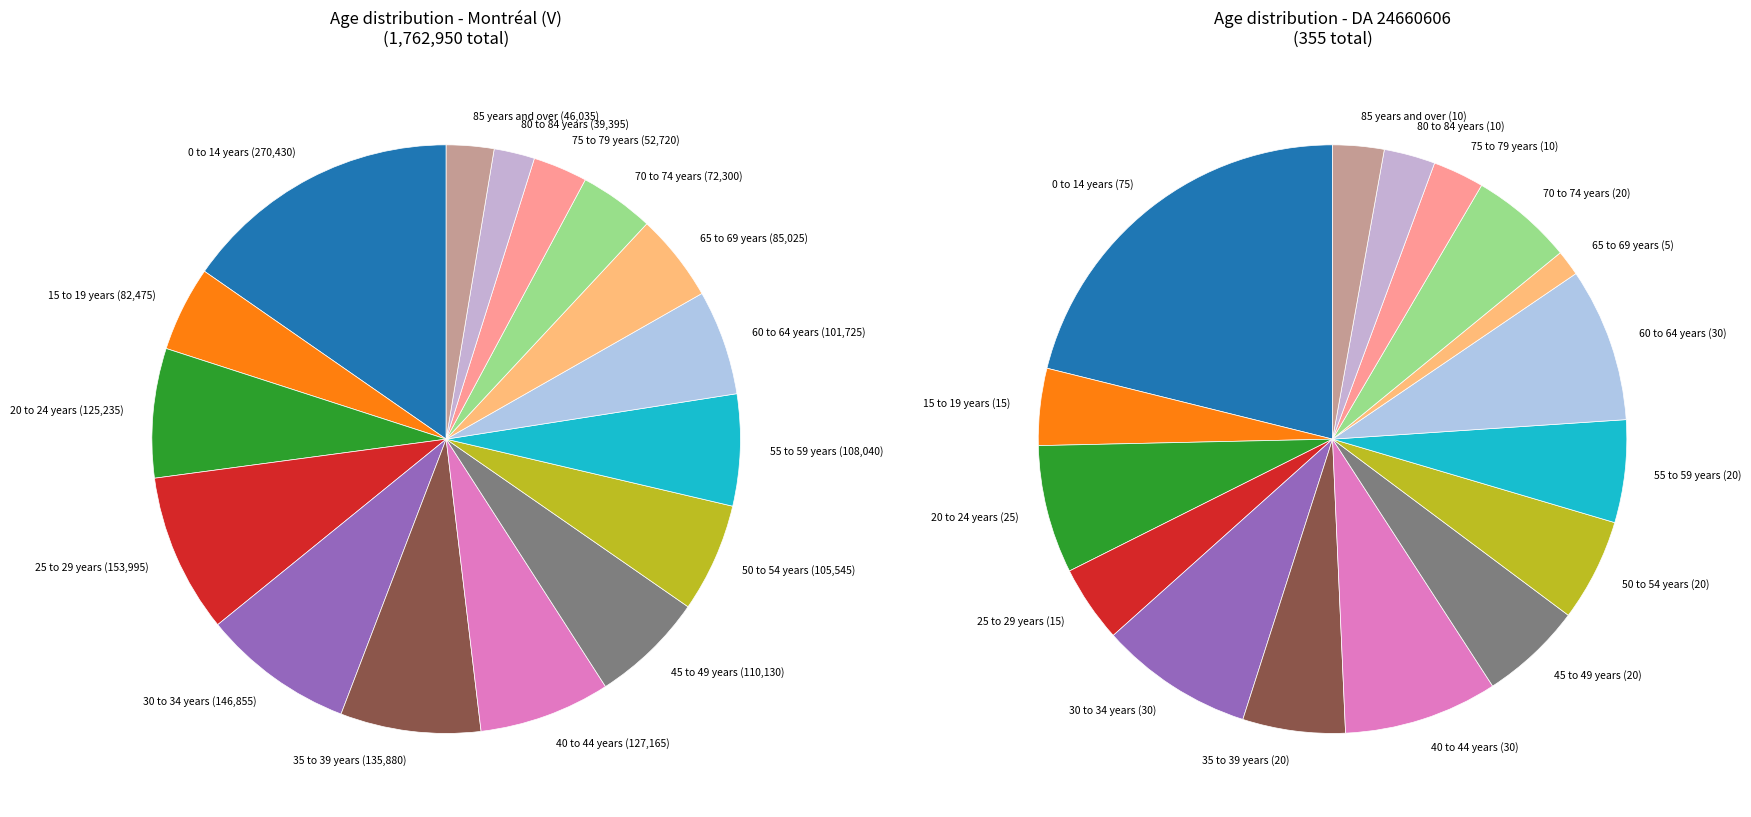

To the nearest percent, what portion does 85 years and over represent?

3%